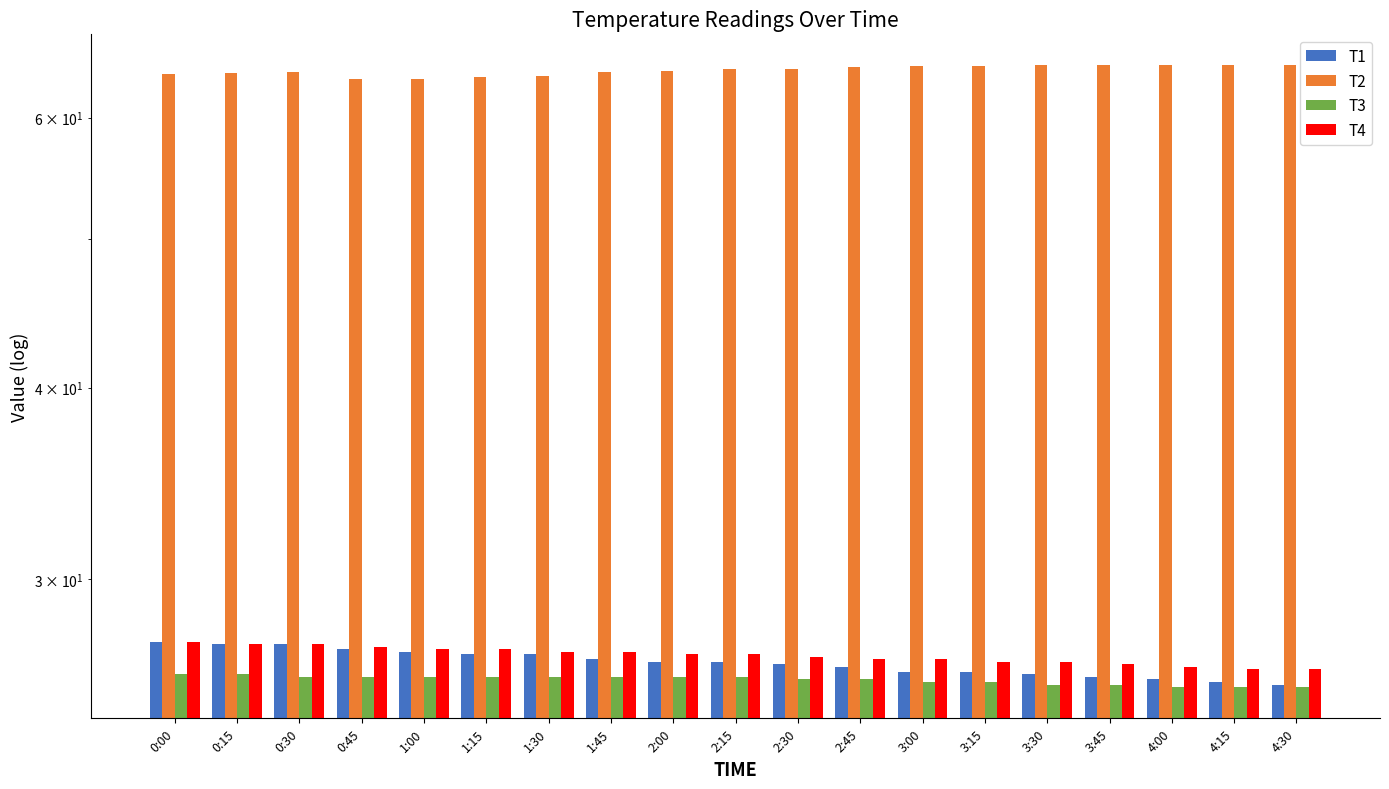

What are all the series names shown in the legend?

T1, T2, T3, T4